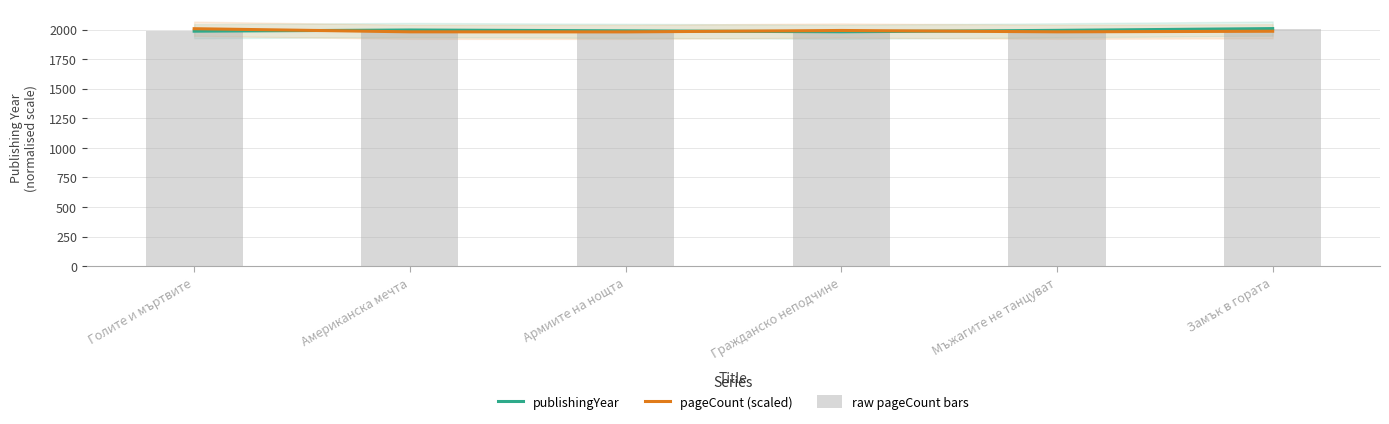

Which category has the highest value across all series?

Замък в гората